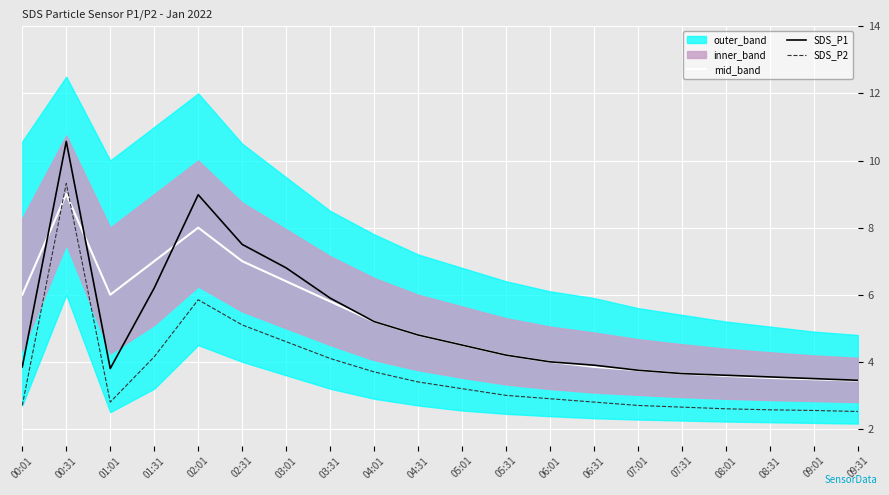

What is the total value across all series at 04:01?

14.1